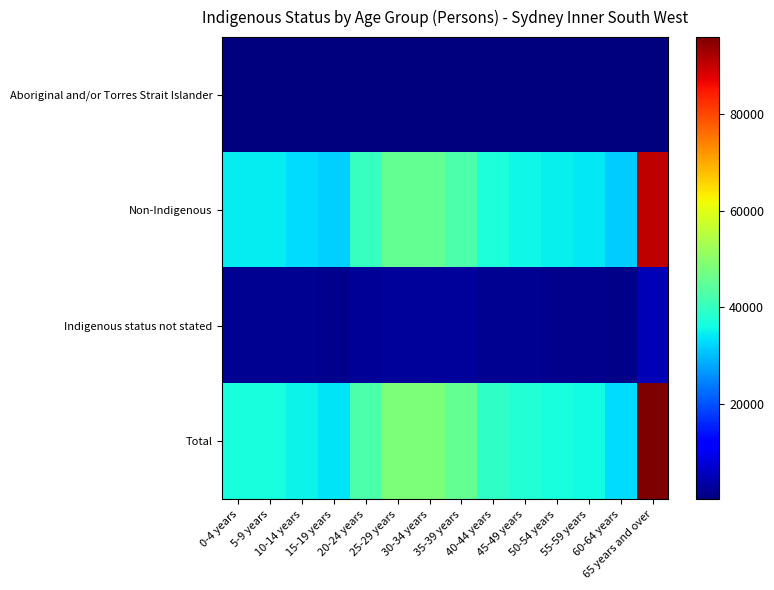

What is the maximum value shown in the chart?

95958